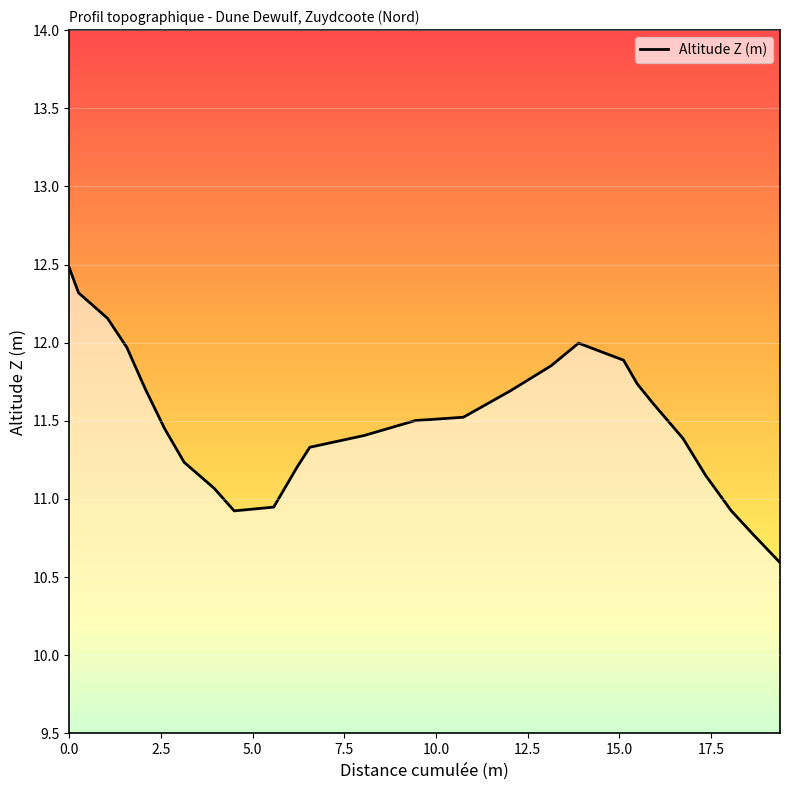

What is the greatest value displayed?

12.5